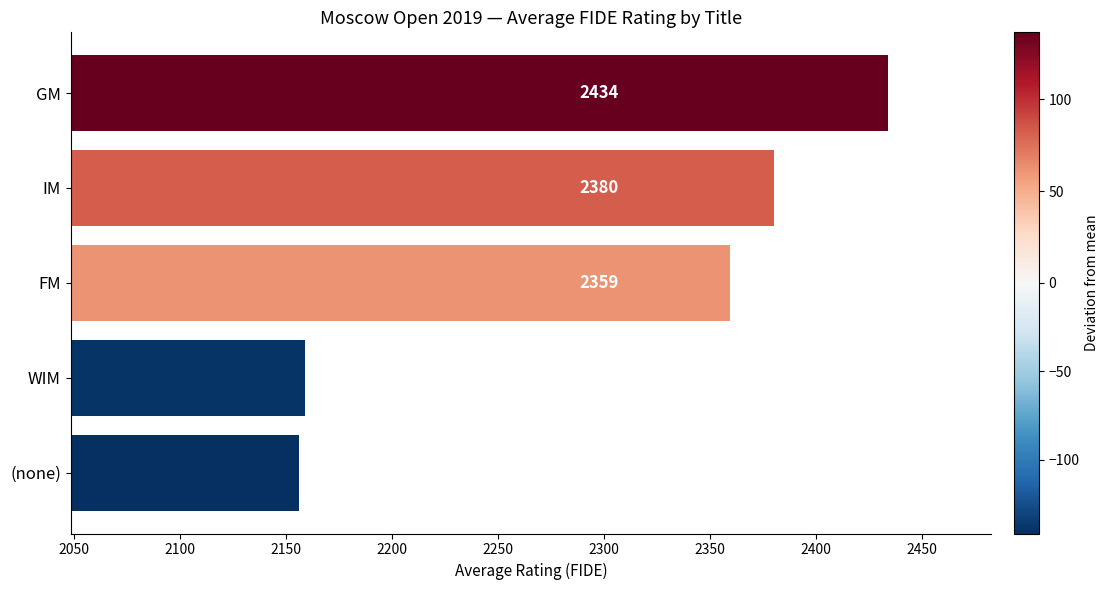

The chart shows a value of 651.1 at WIM. True or false?

False